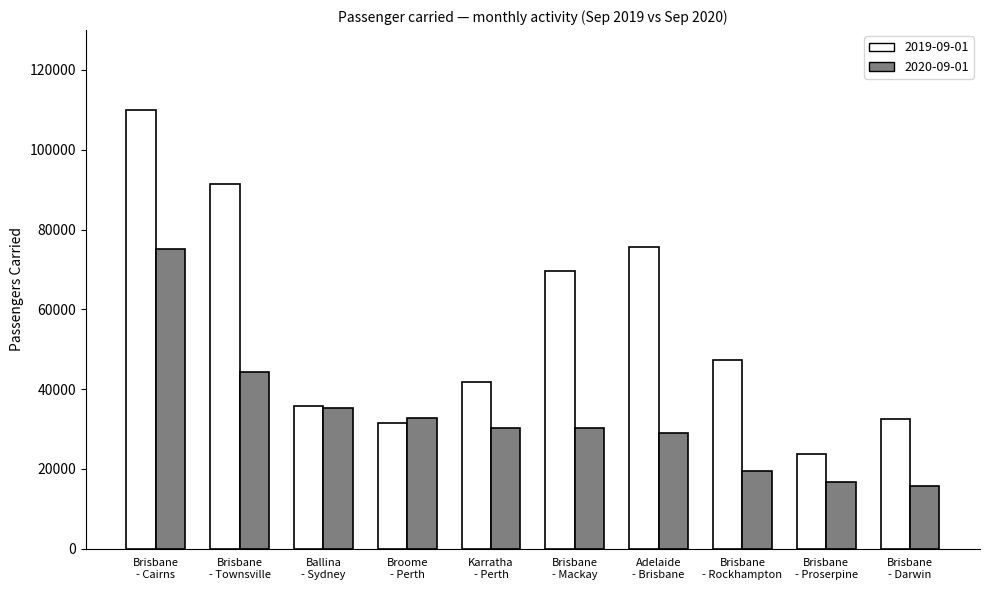

List the series in order of their overall mean, lowest first.

2020-09-01, 2019-09-01